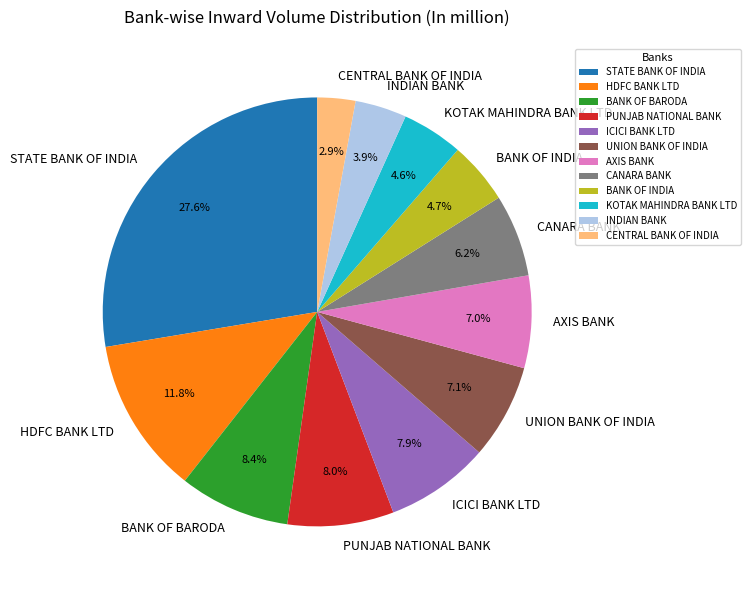

Is UNION BANK OF INDIA the majority of the pie?

No